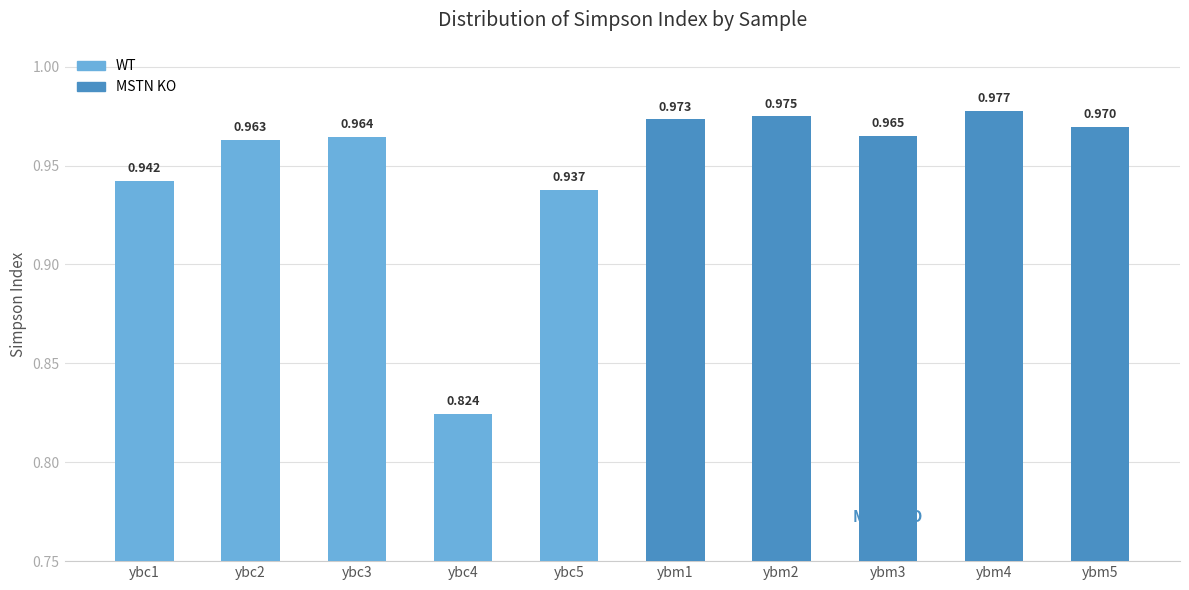

At which category does the chart reach its minimum across all series?

ybc4